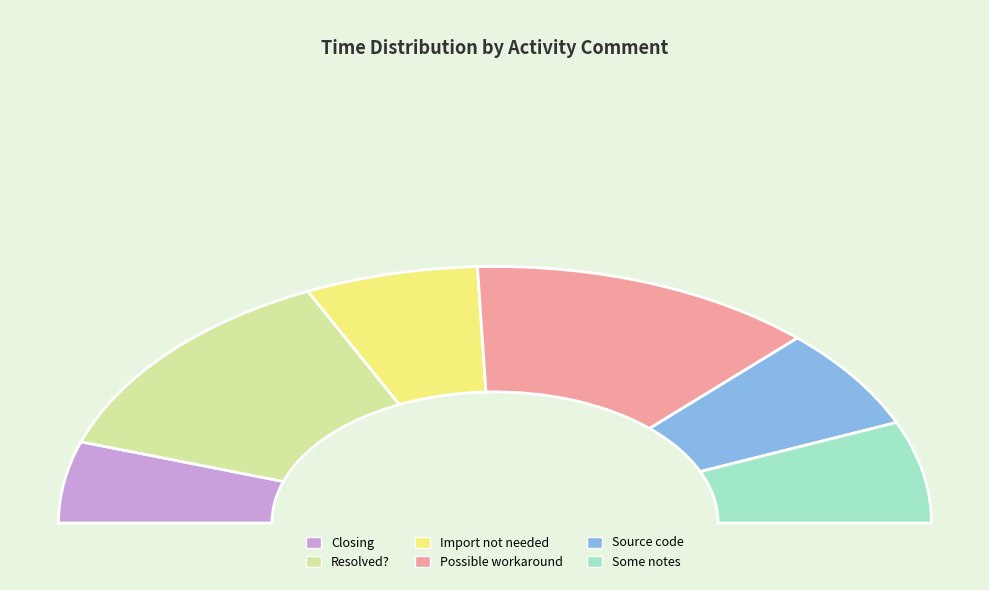

To the nearest percent, what is the average slice percentage?

17%